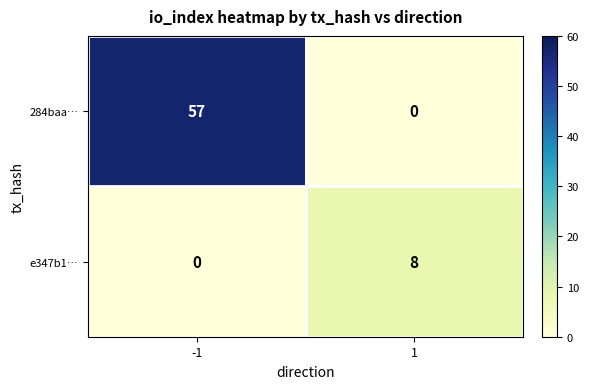

What is the difference between the maximum and minimum values in the e347b1… series?

8